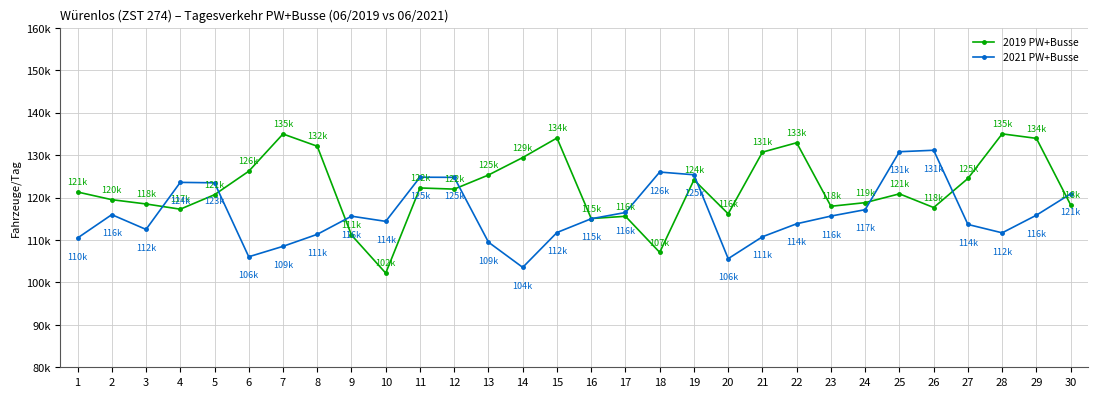

Does the chart have visible grid lines?

Yes